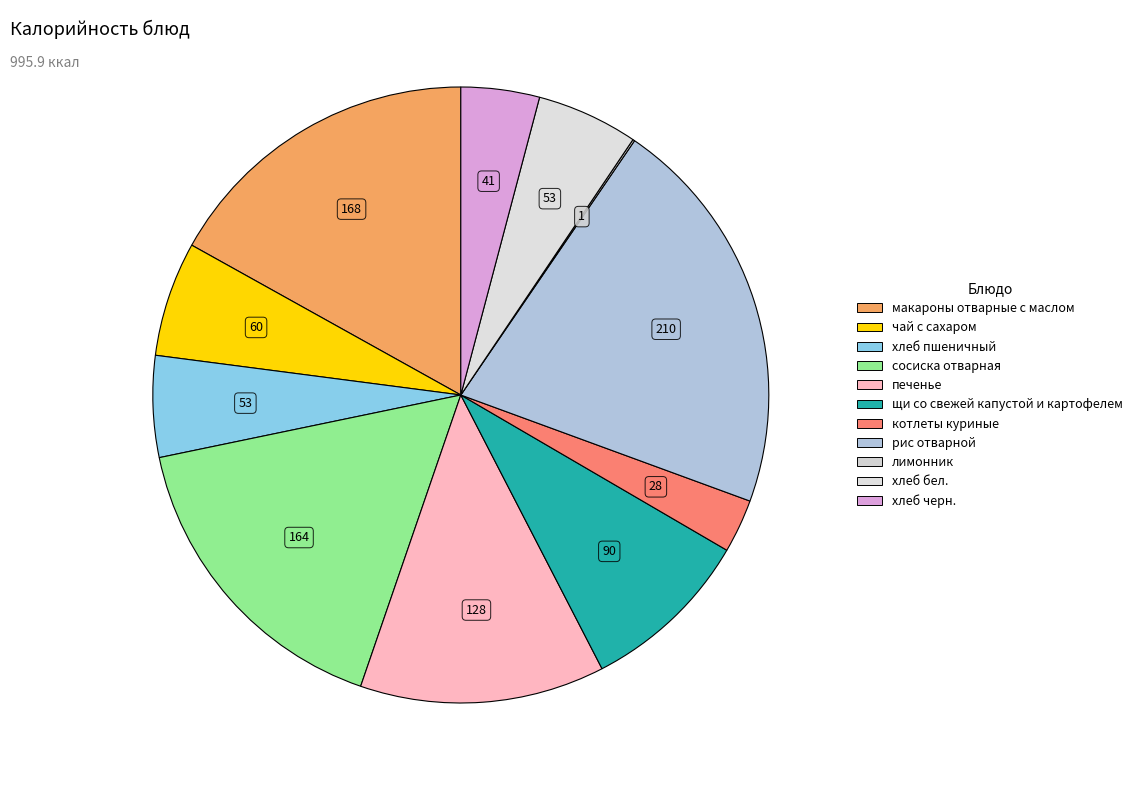

Is it true that сосиска отварная is 27% of the pie?

False